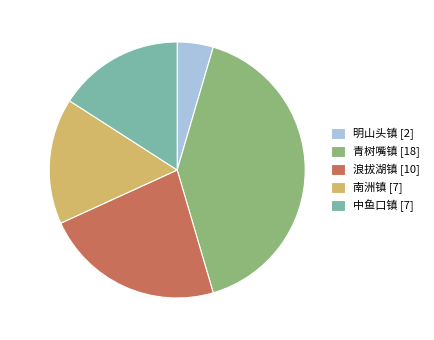

To the nearest percent, what is the average slice percentage?

20%